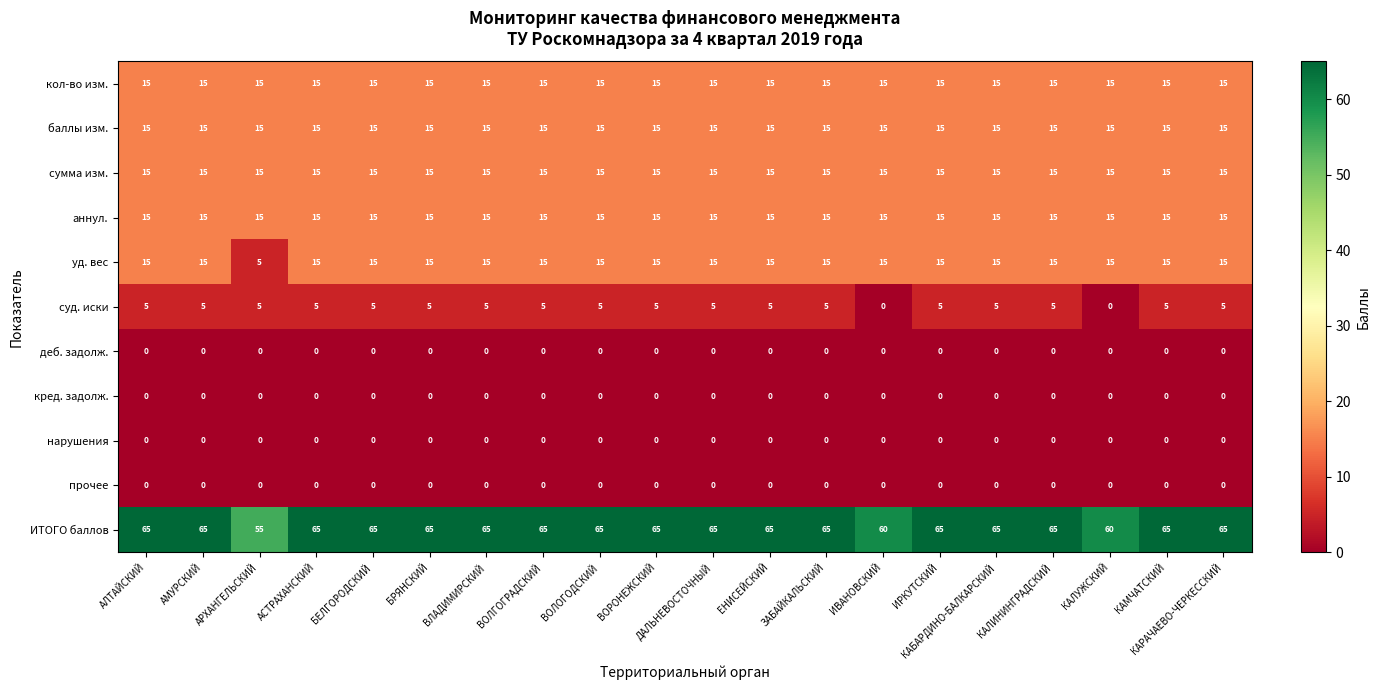

At how many categories does at least one series exceed 8?

20